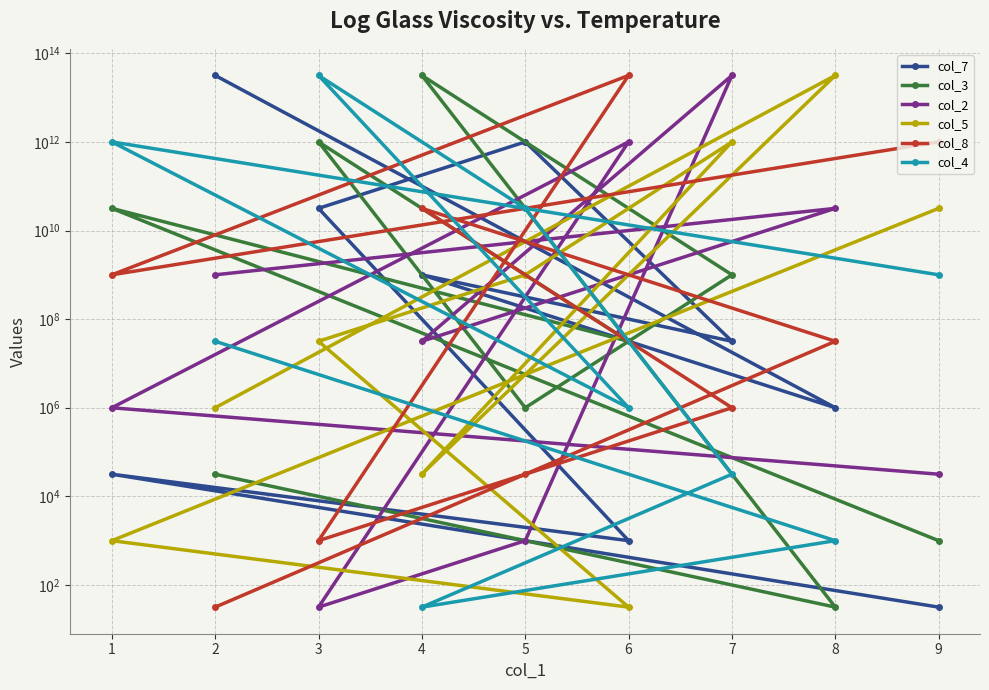

How many values in the col_8 series are below 31622776?

4